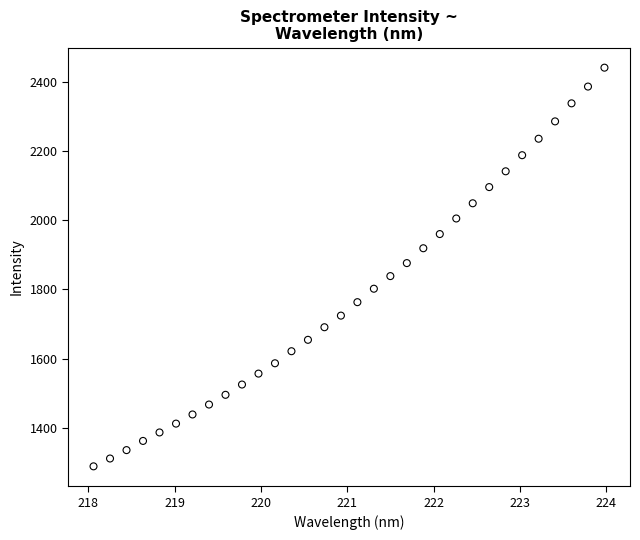

What is the range of X values (max minus min)?

5.9